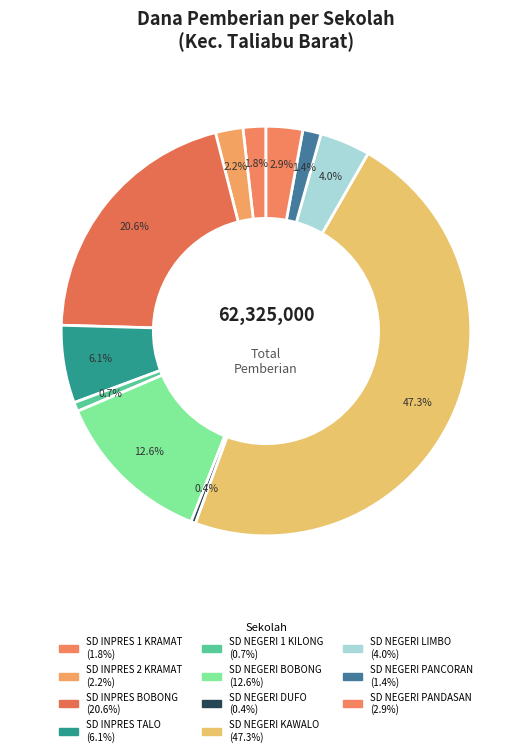

How many segments does this pie chart have?

11